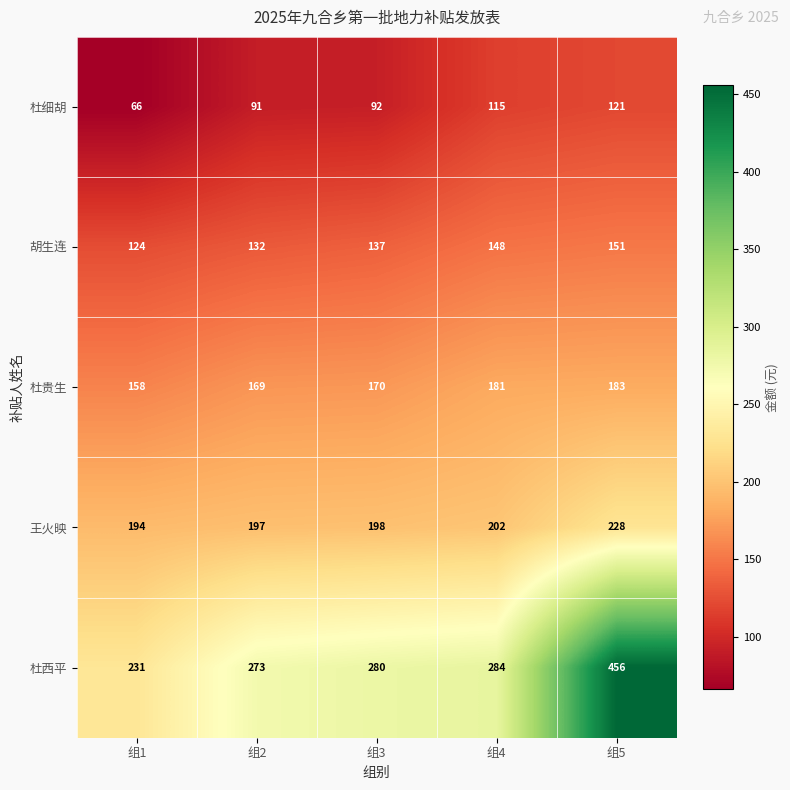

What is the spread (max minus min) of values at 组4?

169